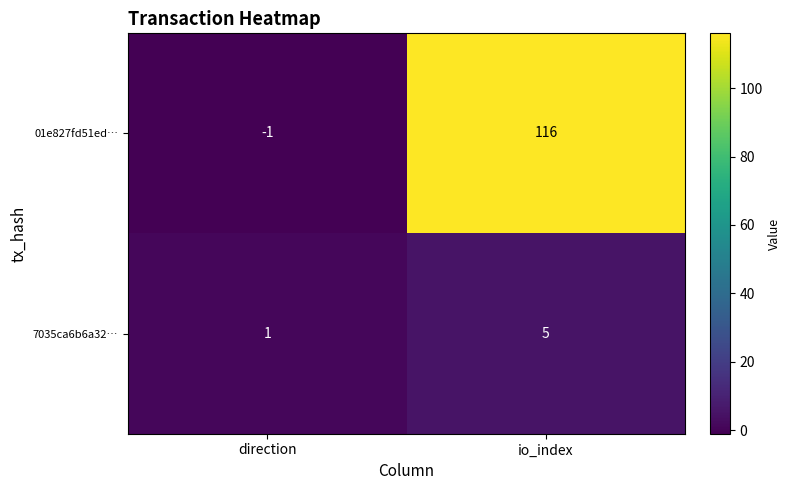

Reading right to left, extract all data points from this chart.

01e827fd51ed…: 116	-1
7035ca6b6a32…: 5	1